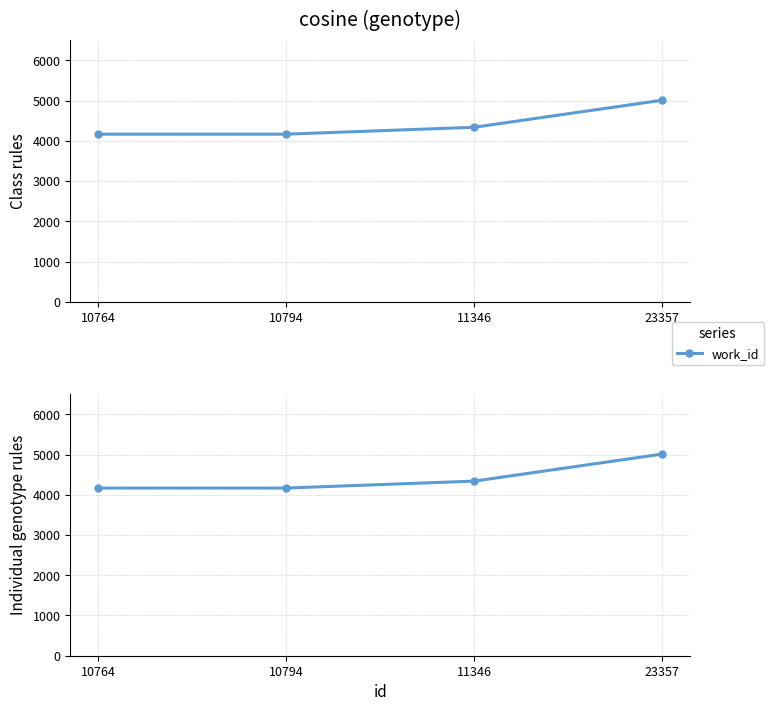

True or false: the data shows 4339 at 11346.

True